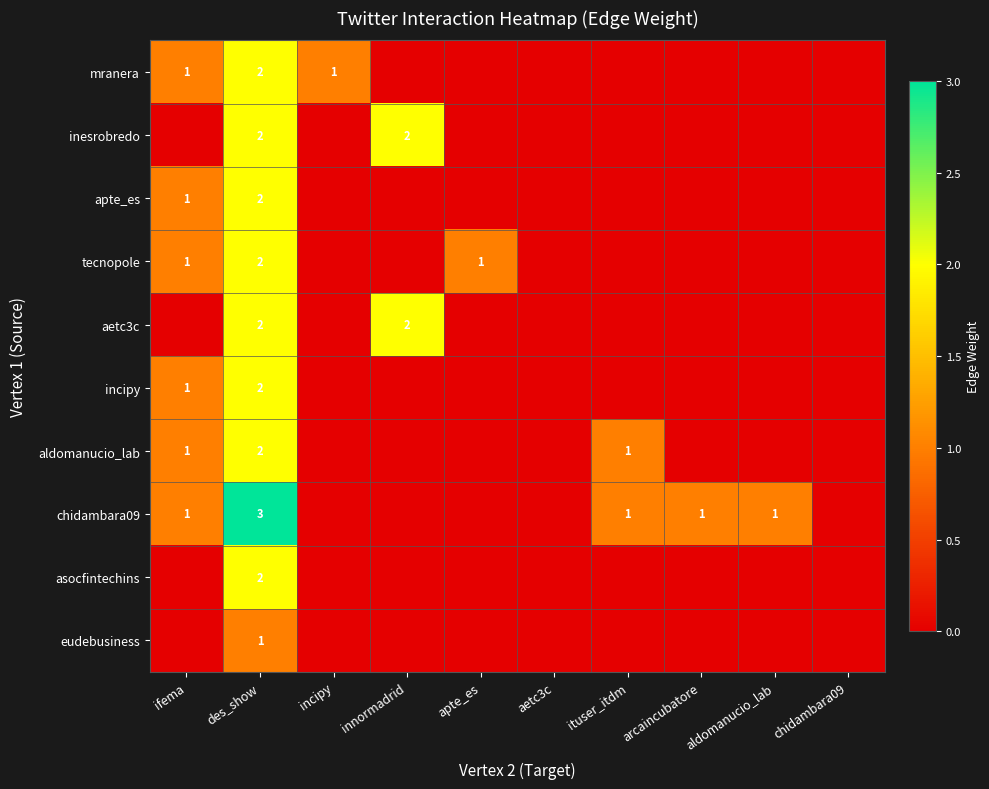

The tecnopole series shows 1 at ifema. True or false?

True